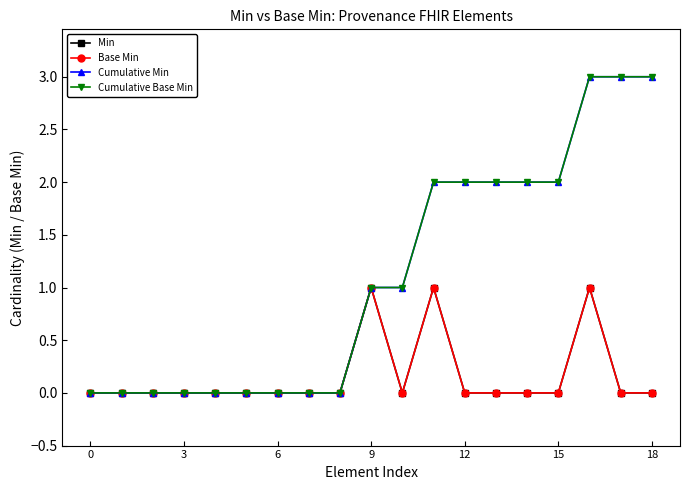

What is the average value of the Cumulative Min series?

1